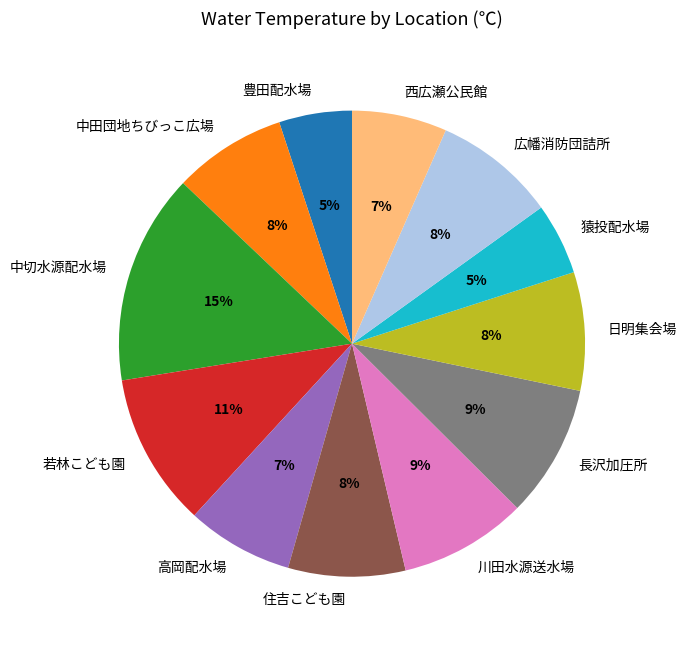

Combined, do 猿投配水場 and 西広瀬公民館 account for over 50%?

No